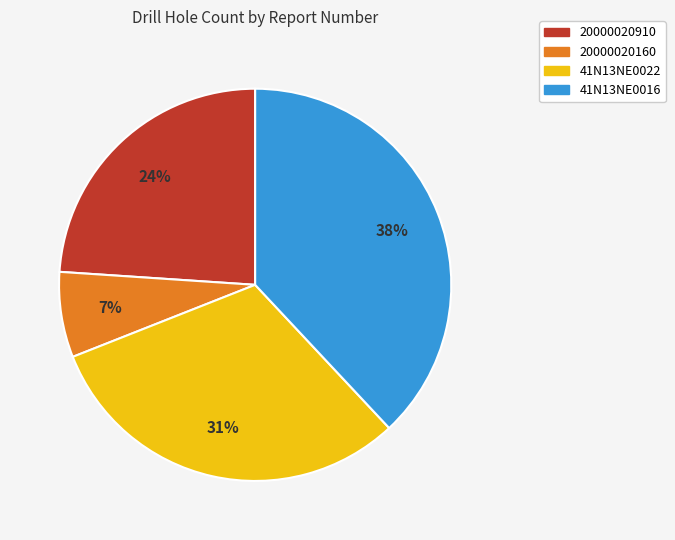

Rank the categories by value from lowest to highest.

20000020160, 20000020910, 41N13NE0022, 41N13NE0016